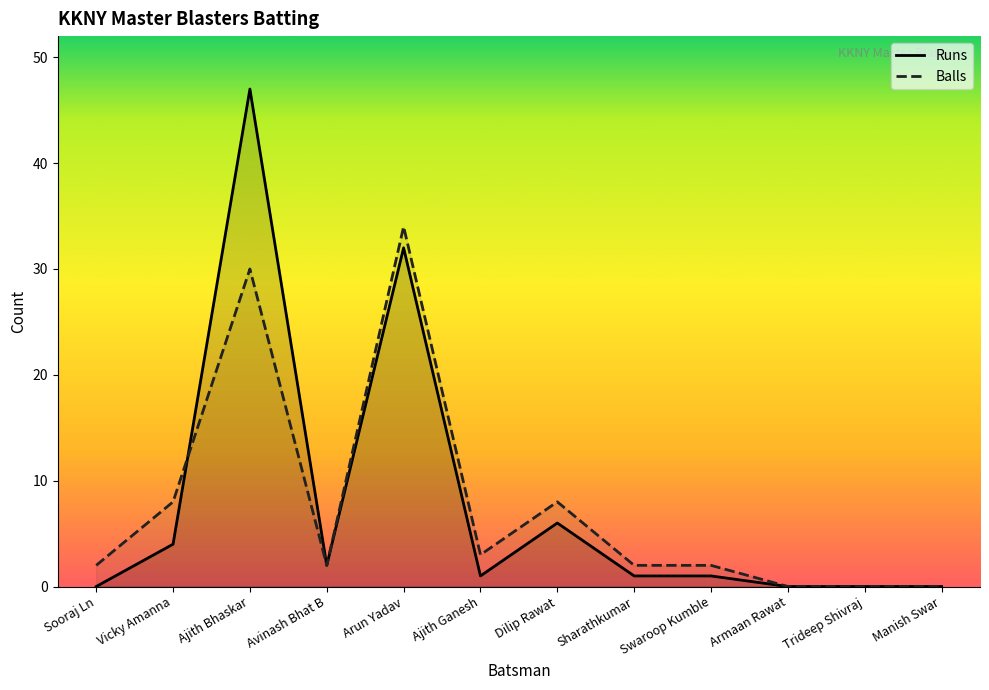

What is the label of the 4th point from the left?

Avinash Bhat B